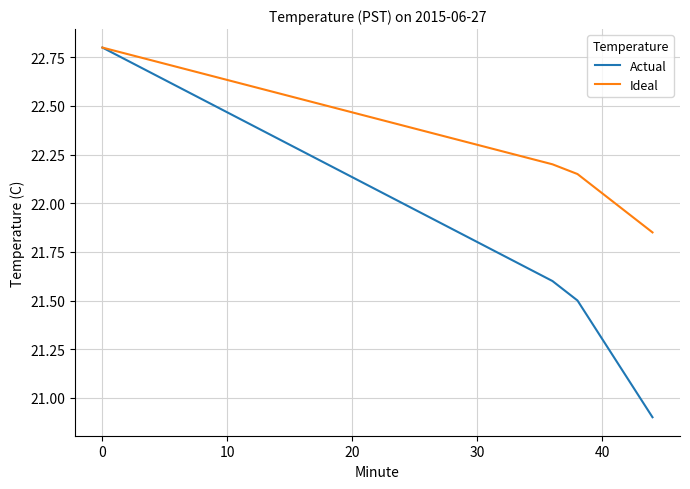

What is the minimum value shown in the chart?

20.9